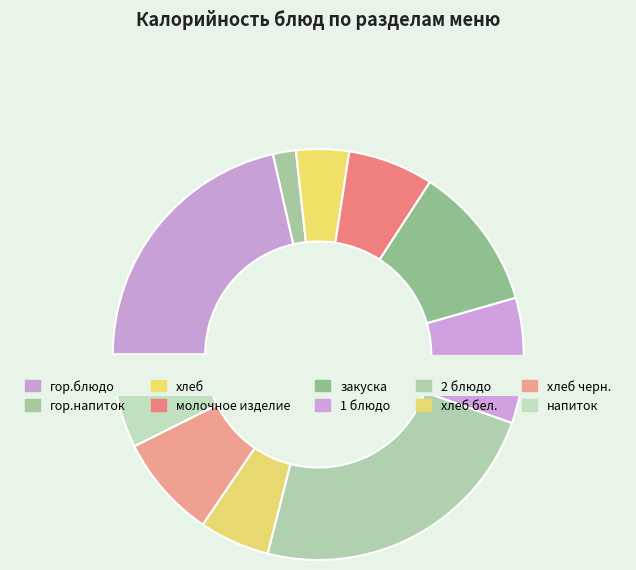

Combined, what portion of the pie is хлеб черн. and хлеб?

12.3%